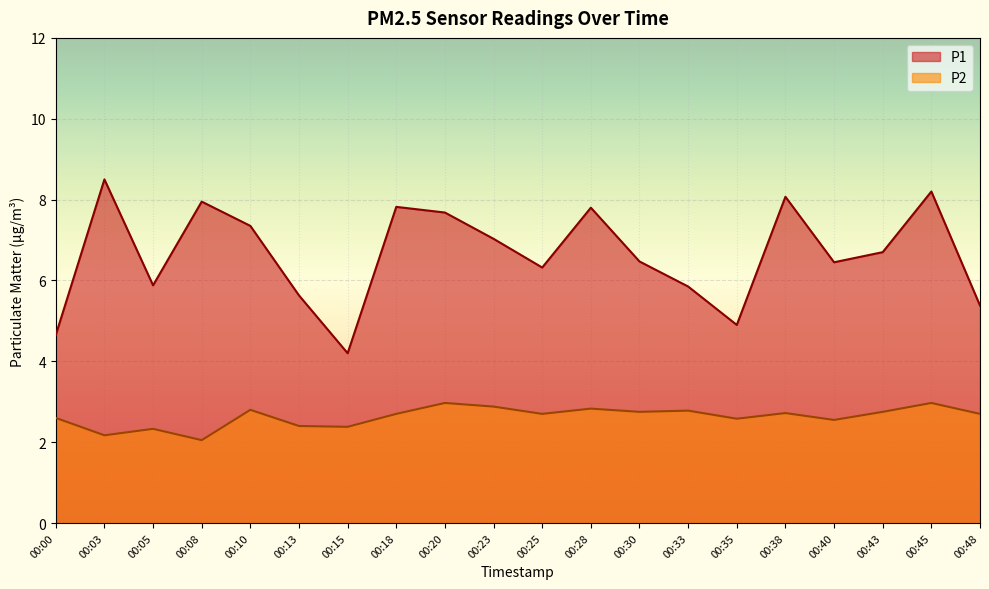

What is the spread (max minus min) of values at 00:25?

3.6